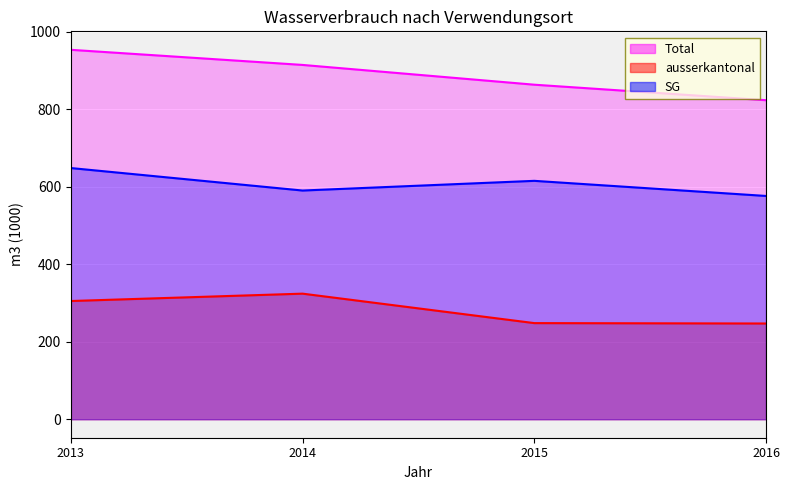

What is the value of the Total point at the 4th from the left?

823